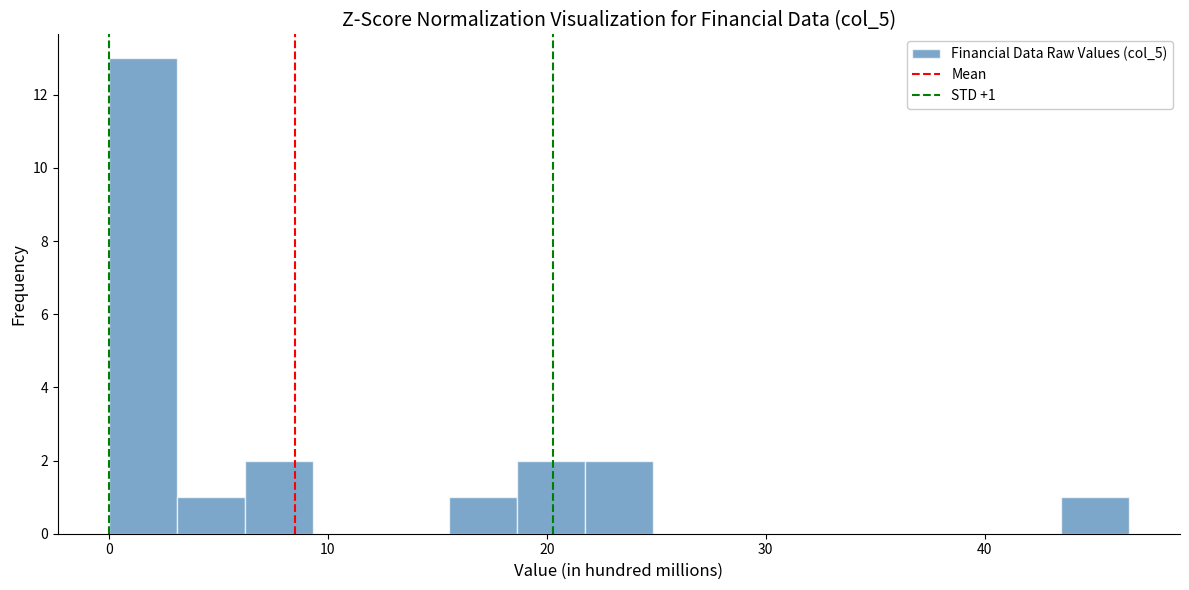

Around what value on the x-axis is the tallest bar? Give the approximate position of its centre, as read against the axis.

2